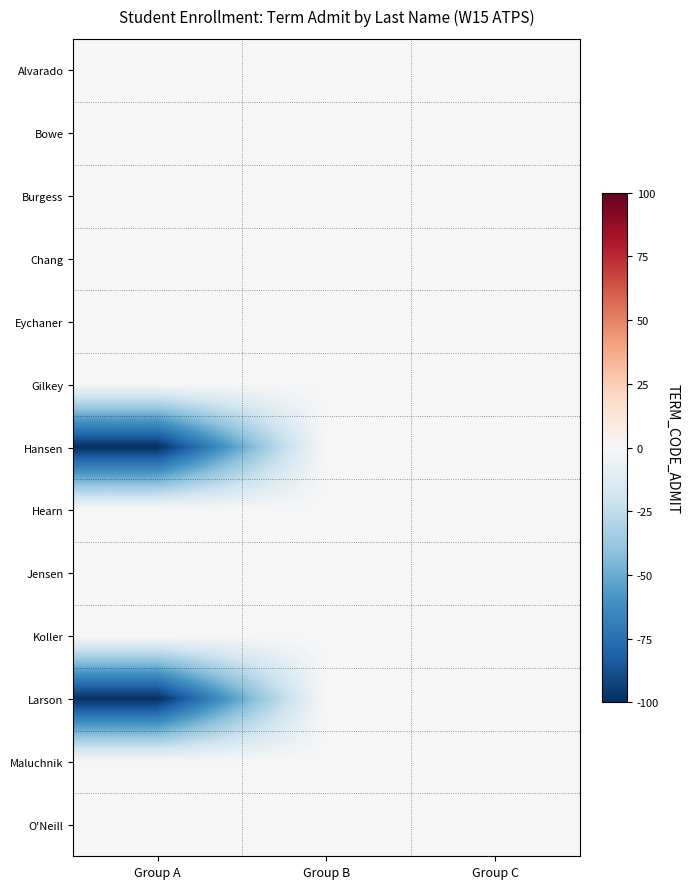

List the series in order of their peak value, highest first.

Alvarado, Bowe, Burgess, Chang, Eychaner, Gilkey, Hansen, Hearn, Jensen, Koller, Larson, Maluchnik, O'Neill